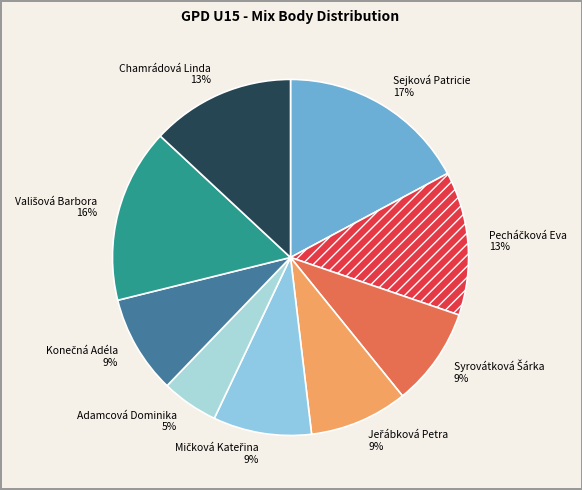

The Chamrádová Linda slice represents 13% of the pie. True or false?

True